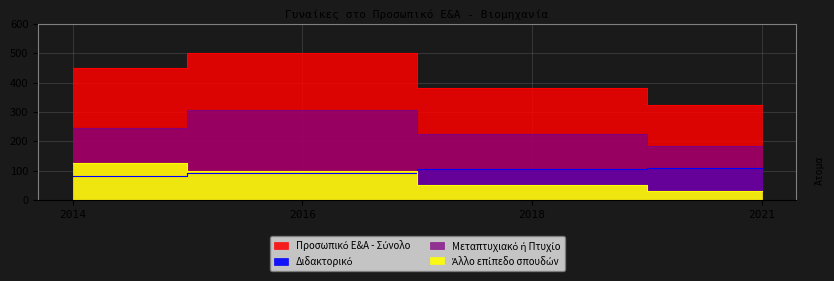

The value of Άλλο επίπεδο σπουδών at 2018 is 19. True or false?

False